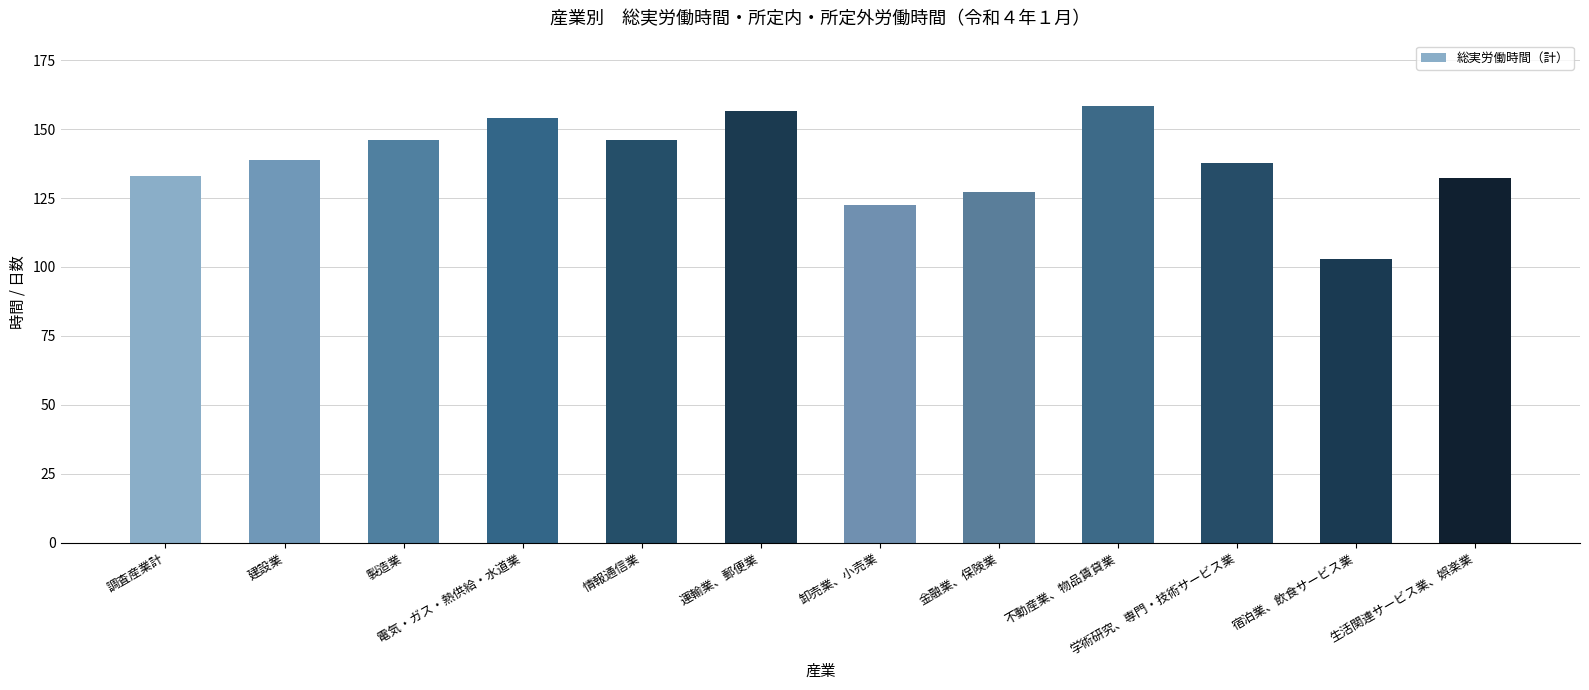

Is it true that the value at 運輸業、郵便業 is 156.4?

True